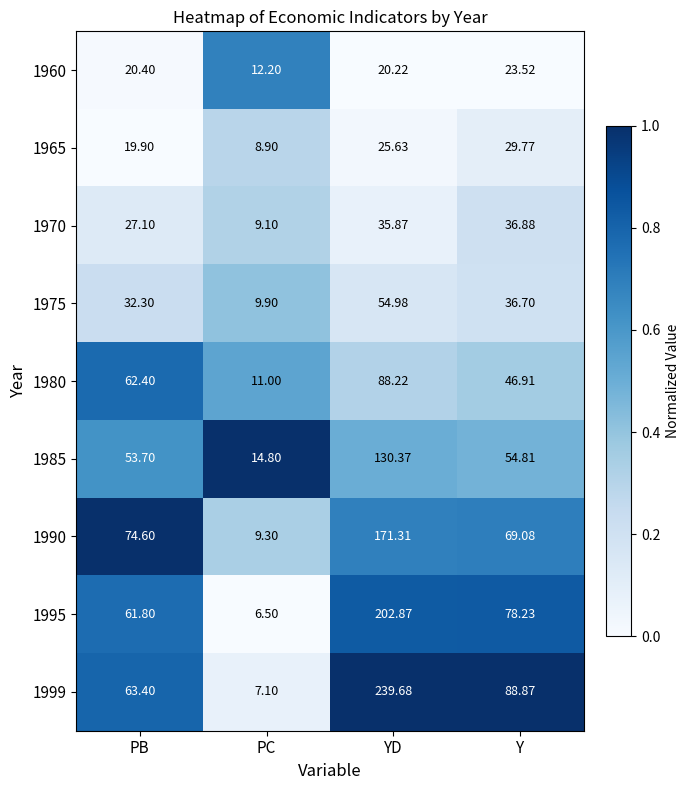

What is the maximum value shown in the chart?

239.7